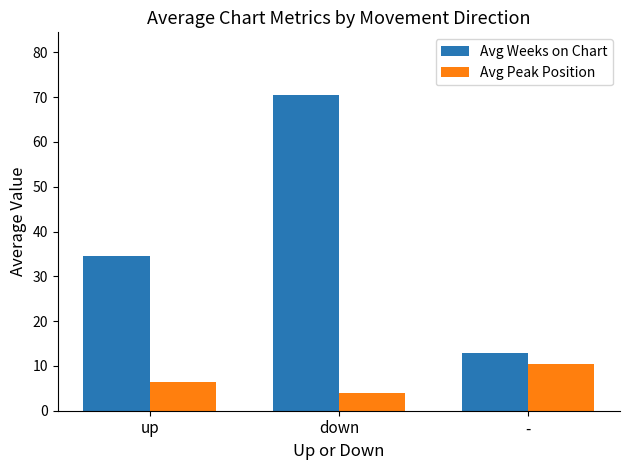

What is the label of the 2nd bar from the right?

down